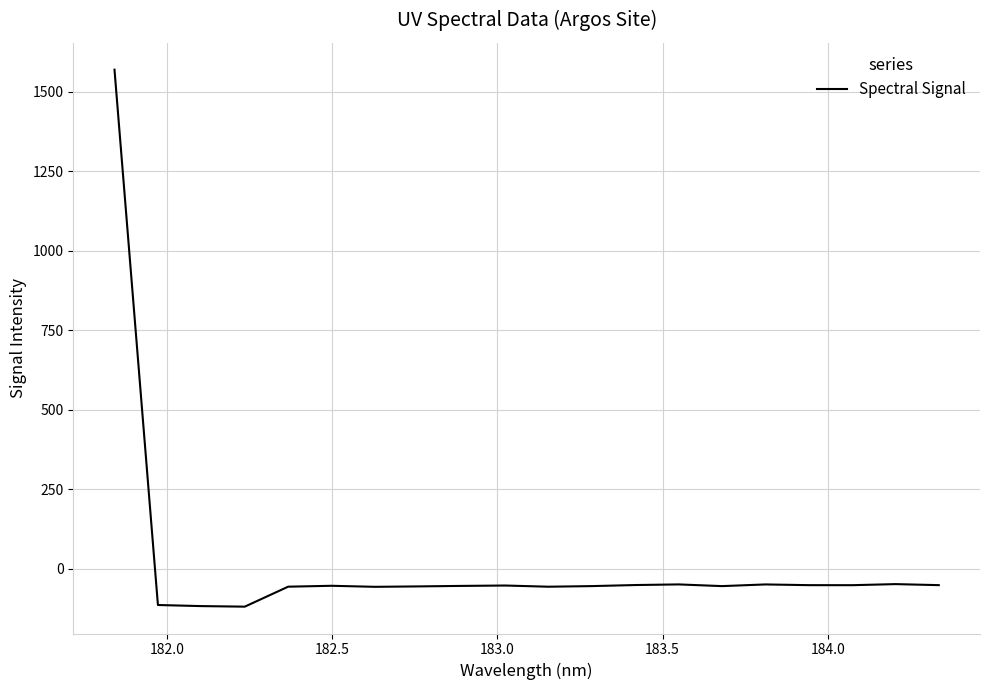

How many lines are shown in the chart?

1